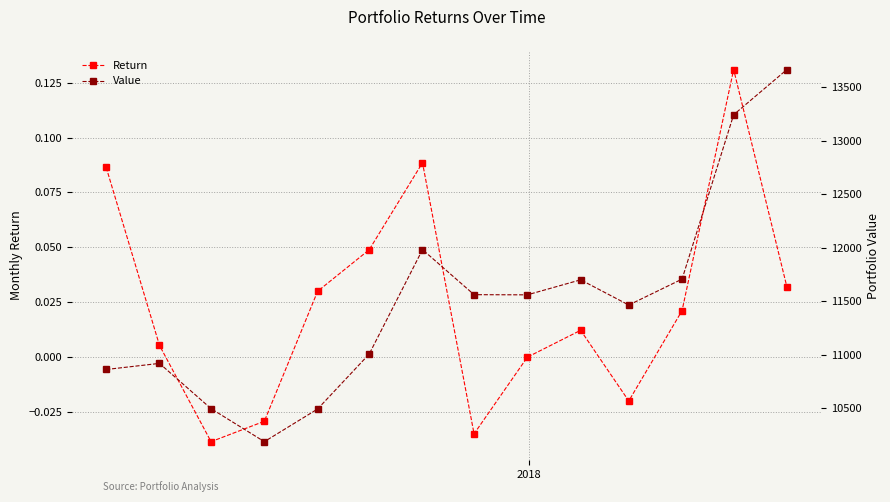

True or false: Return has more than 1 points higher than both neighbors.

True